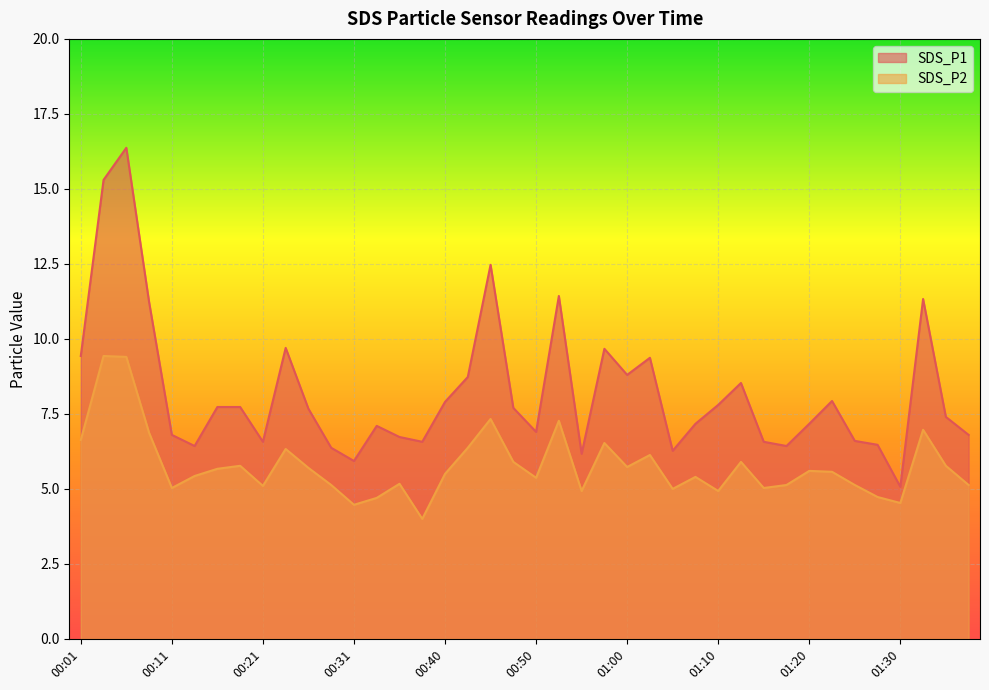

What is the sum of the SDS_P1 values at 01:37 and 00:01?

16.2